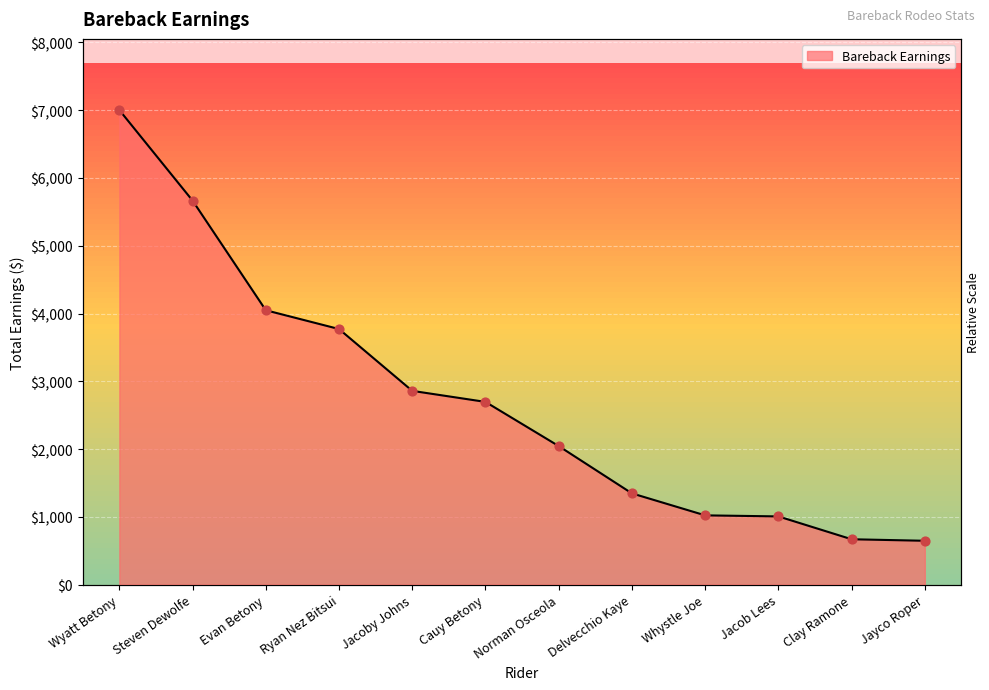

Between Wyatt Betony and Jacoby Johns, which is larger?

Wyatt Betony